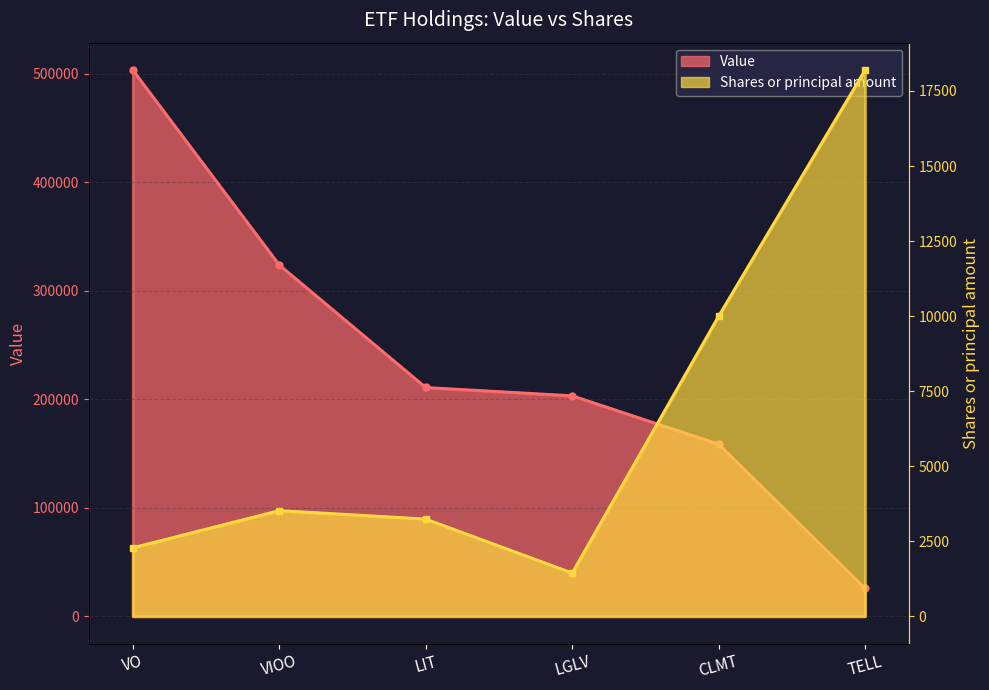

What position from the left is VIOO?

2